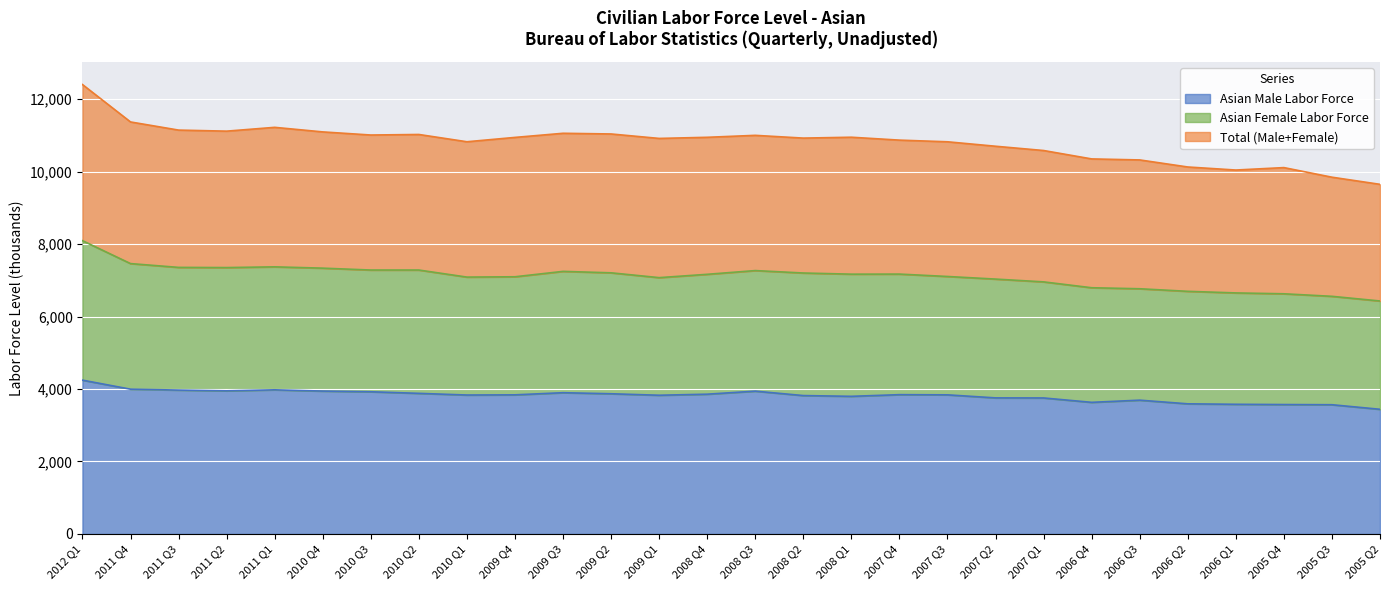

Is it true that Asian Male Labor Force equals 2210 at 2010 Q1?

False